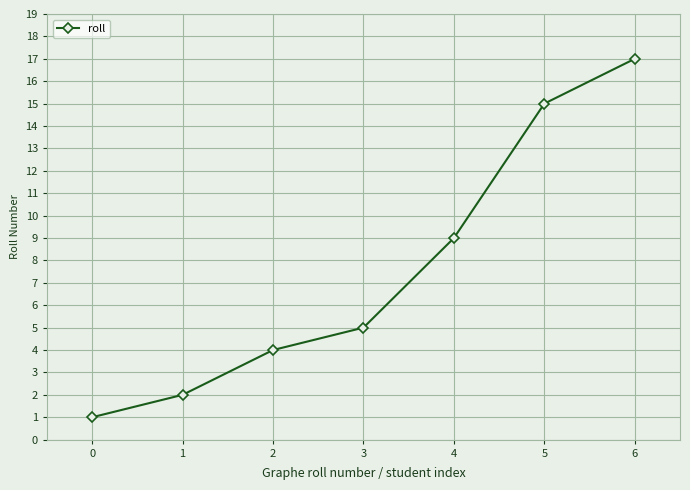

Which has a higher value, 4 or 5?

5